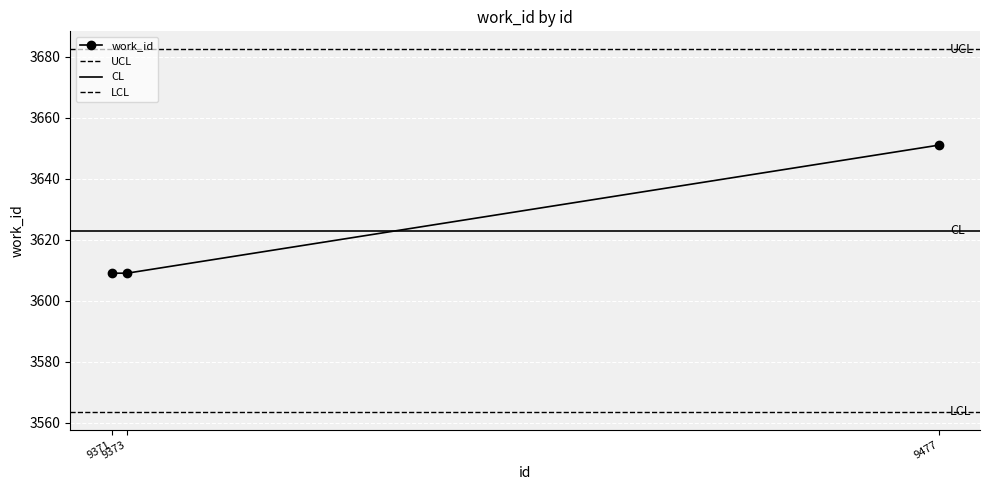

Reading left to right, extract all data points from this chart.

9371=3609	9373=3609	9477=3651